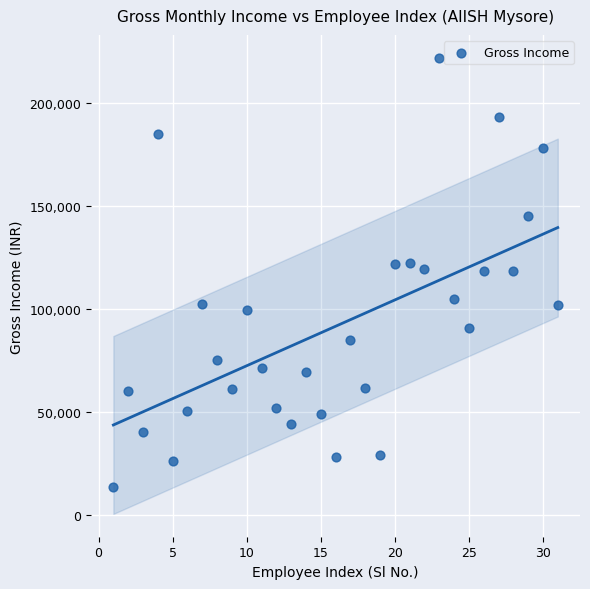

What is the range of Y values (max minus min)?

207995